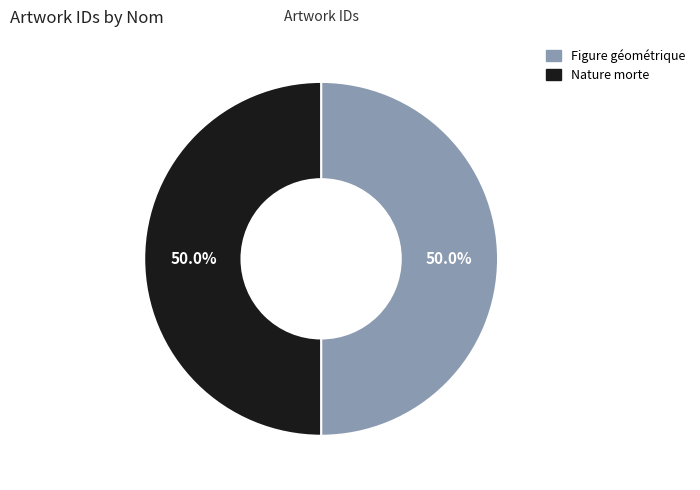

To the nearest percent, what is the average slice percentage?

50%